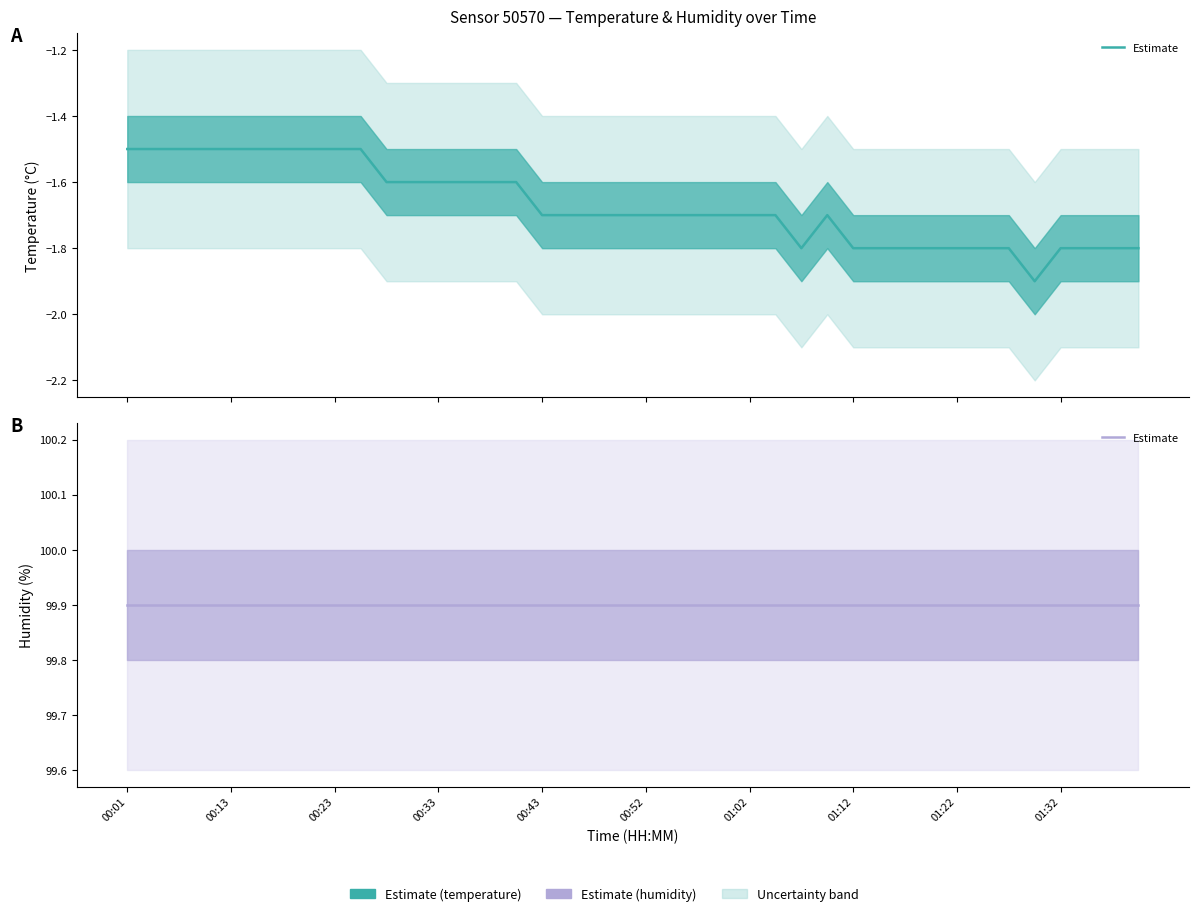

Reading left to right, what are all the values shown in this chart?

-1.5	-1.5	-1.5	-1.5	-1.5	-1.5	-1.5	-1.5	-1.5	-1.5	-1.6	-1.6	-1.6	-1.6	-1.6	-1.6	-1.7	-1.7	-1.7	-1.7	-1.7	-1.7	-1.7	-1.7	-1.7	-1.7	-1.8	-1.7	-1.8	-1.8	-1.8	-1.8	-1.8	-1.8	-1.8	-1.9	-1.8	-1.8	-1.8	-1.8